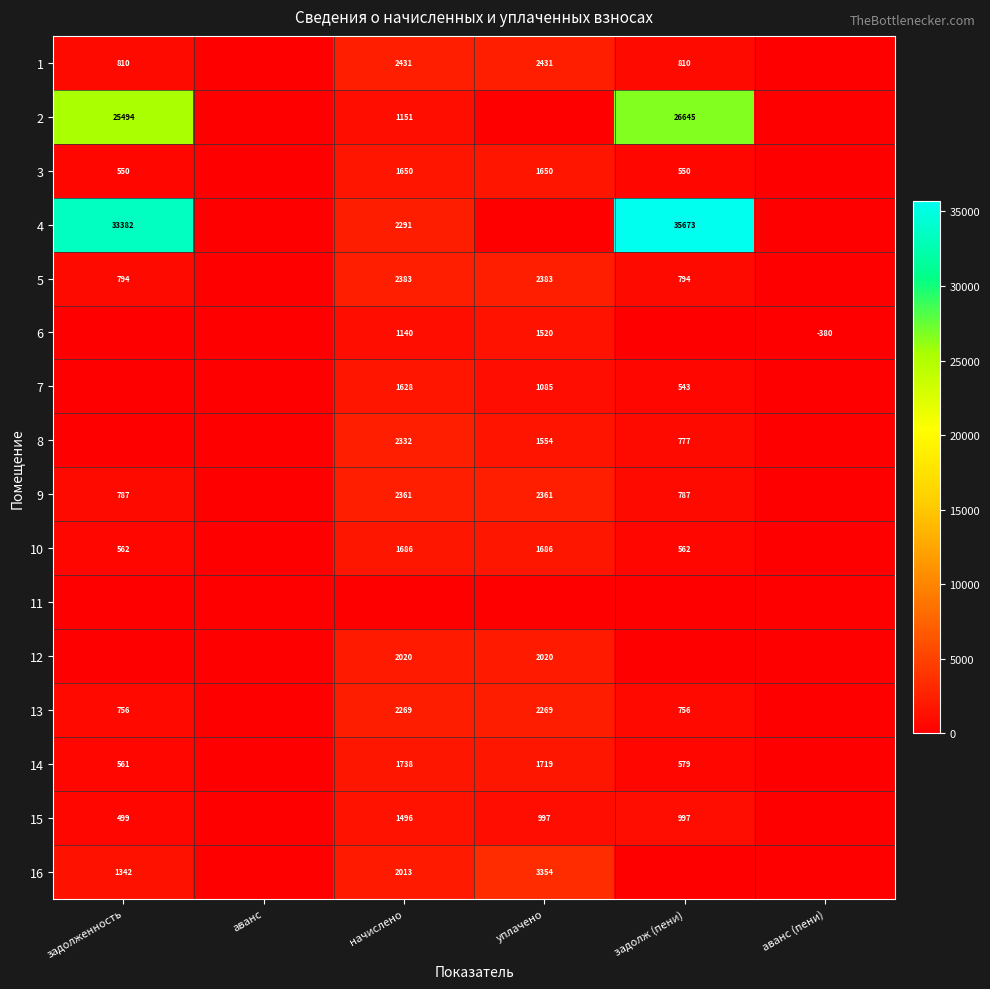

Is the value of 9 at уплачено greater than the value of 6 at аванс (пени)?

Yes